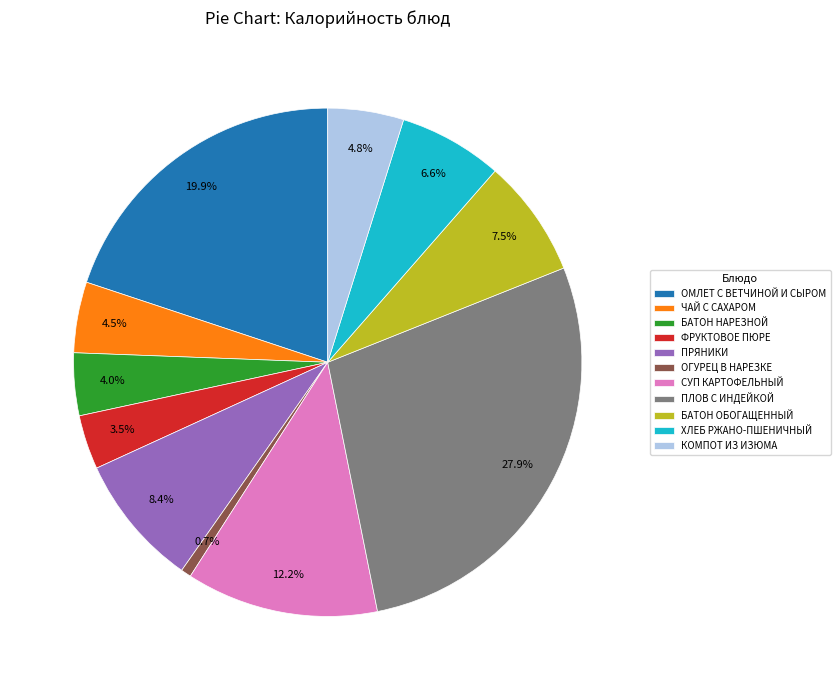

To the nearest percent, what is the combined percentage of БАТОН НАРЕЗНОЙ and ПЛОВ С ИНДЕЙКОЙ?

32%